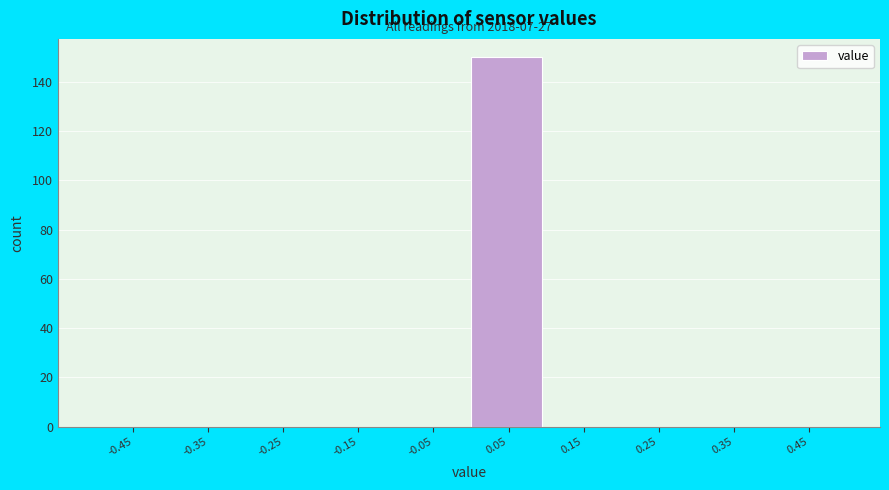

Over which range of the x-axis is the bar tallest?

0.0 to 0.1